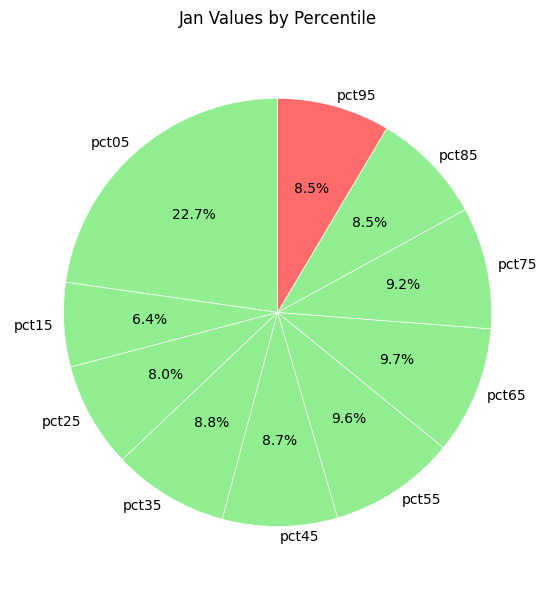

Combined, what portion of the pie is pct95 and pct65?

18.2%